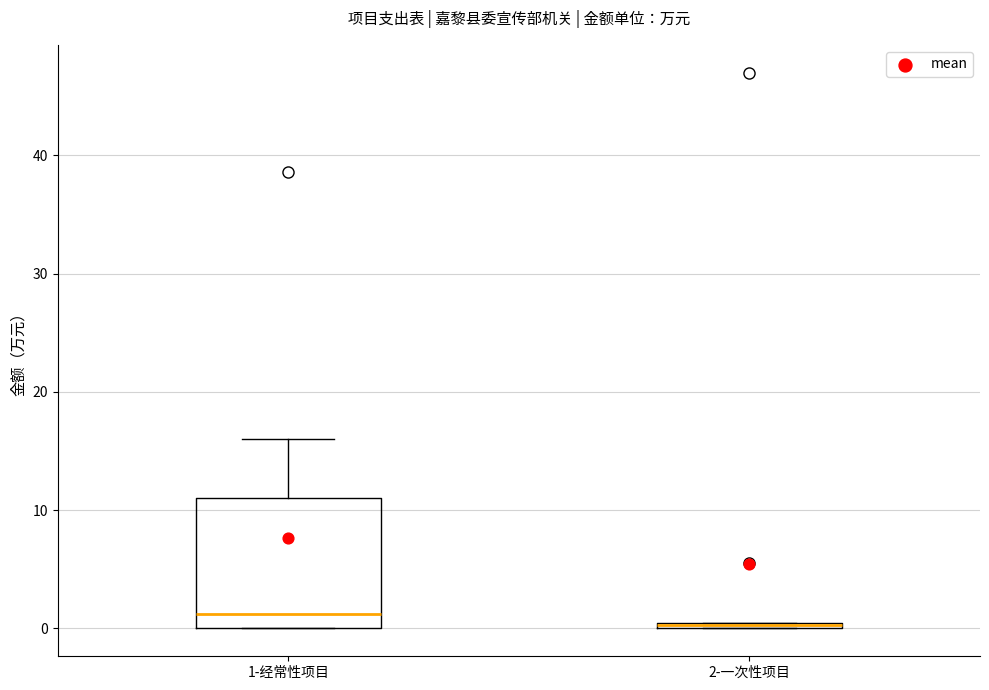

Comparing the boxes themselves (not the whiskers), which one is the tallest?

1-经常性项目